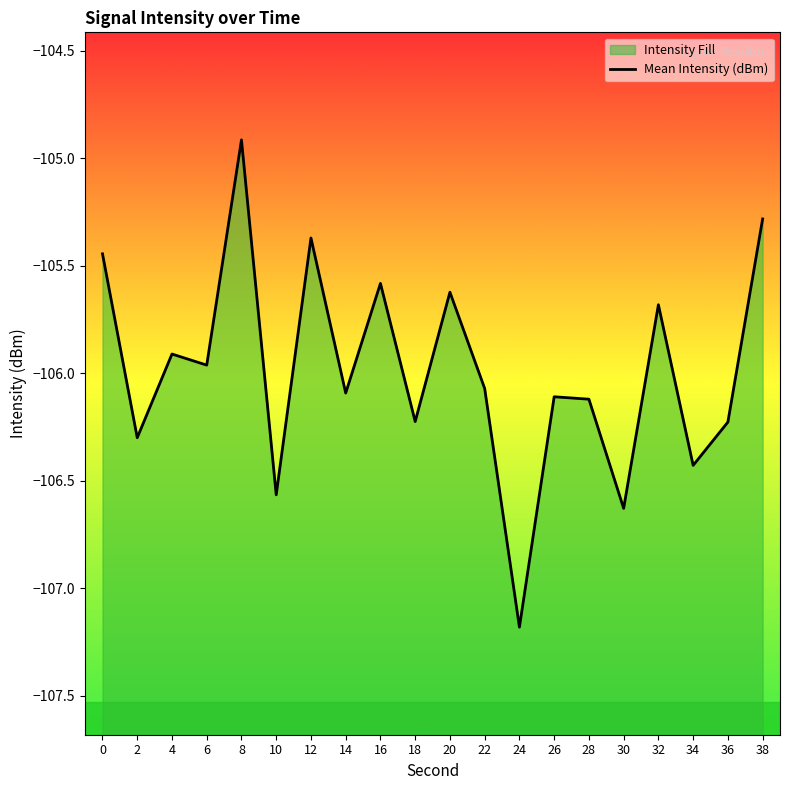

What is the difference between the maximum and minimum values?

2.3